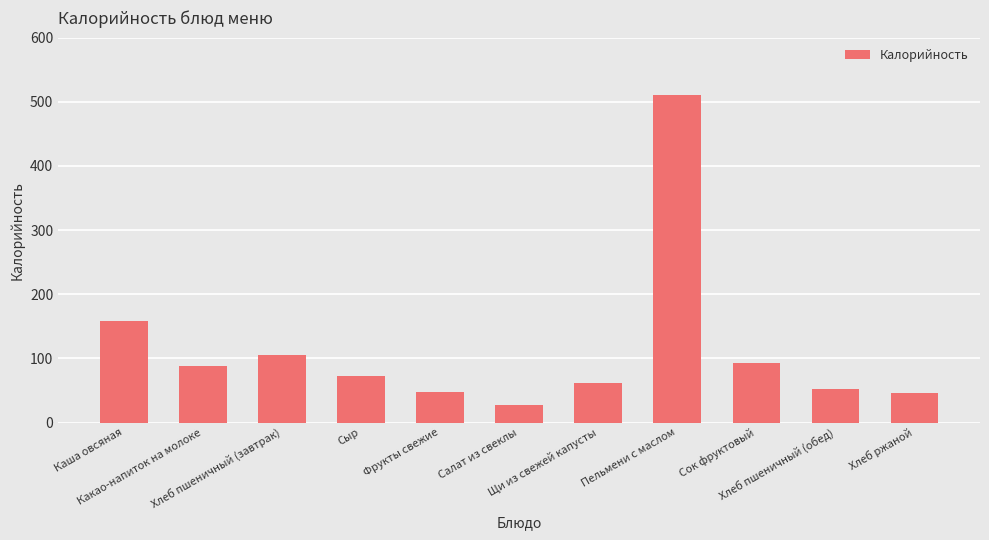

The value at Сок фруктовый is 92. True or false?

True